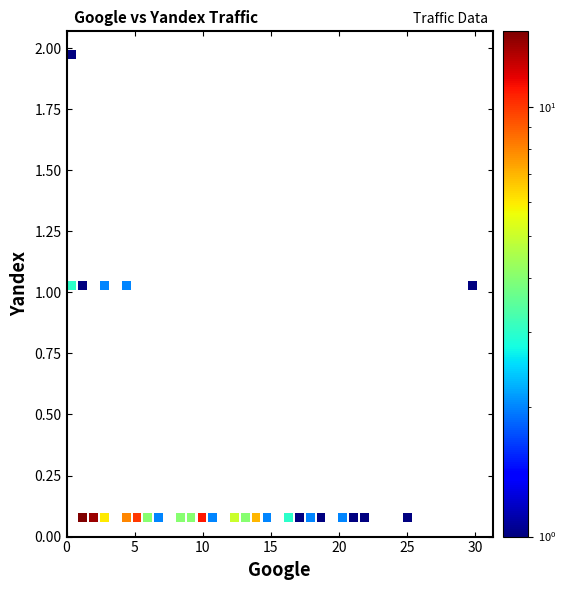

What is the range of X values (max minus min)?

29.4